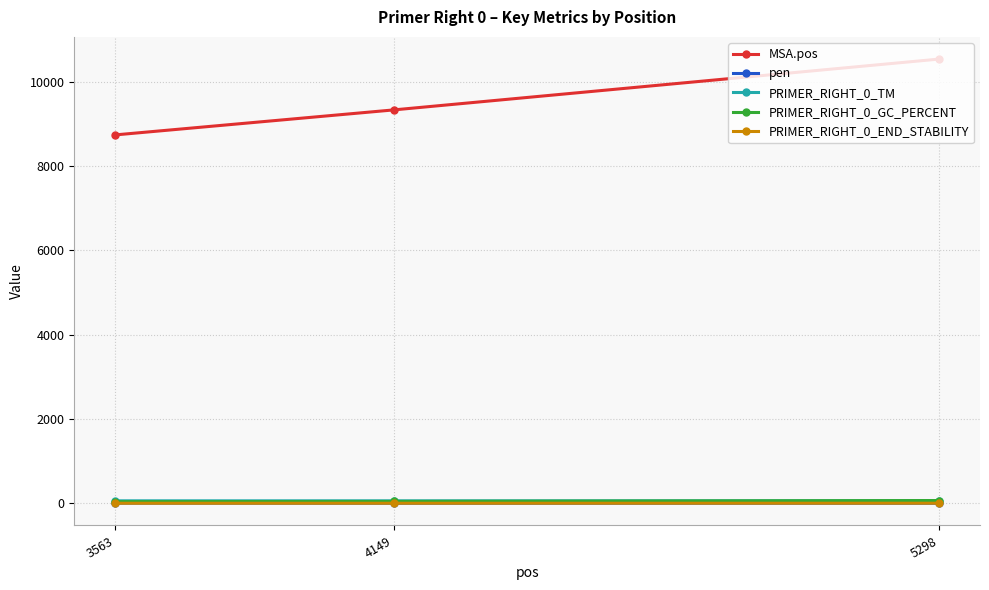

What is the sum of all MSA.pos values?

28597.0